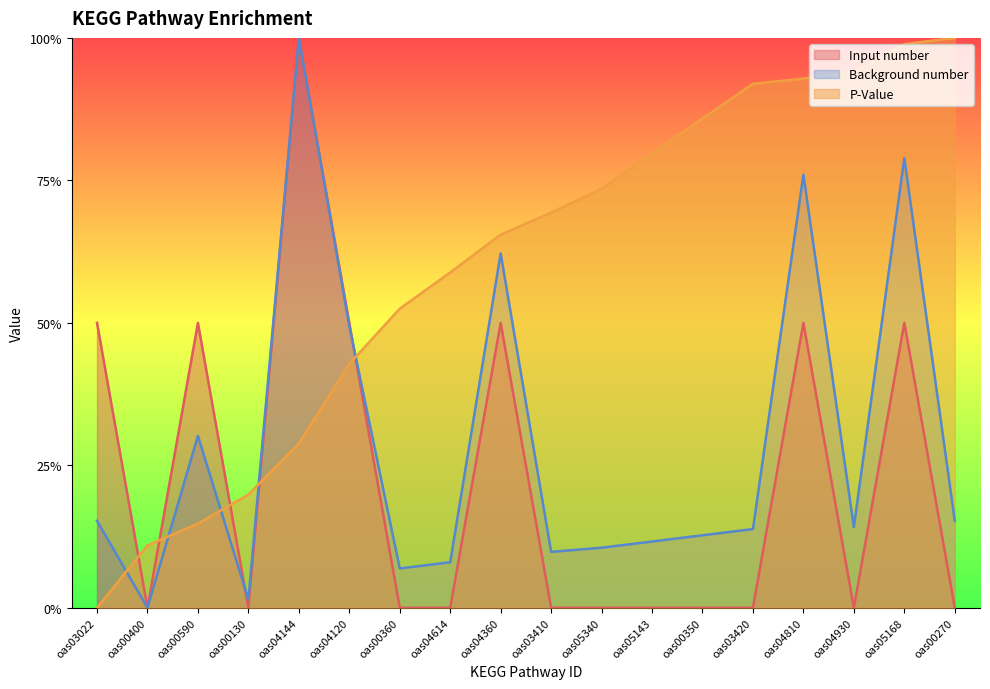

How many lines are shown in the chart?

3